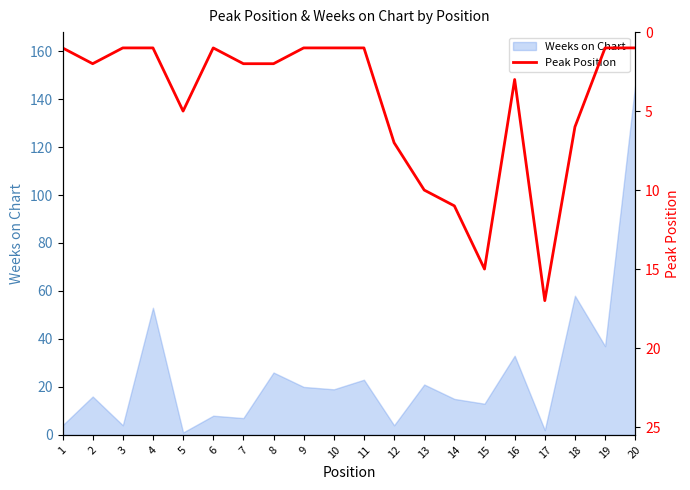

Rank the categories by value from highest to lowest.

17, 15, 14, 13, 12, 18, 5, 16, 2, 7, 8, 1, 3, 4, 6, 9, 10, 11, 19, 20